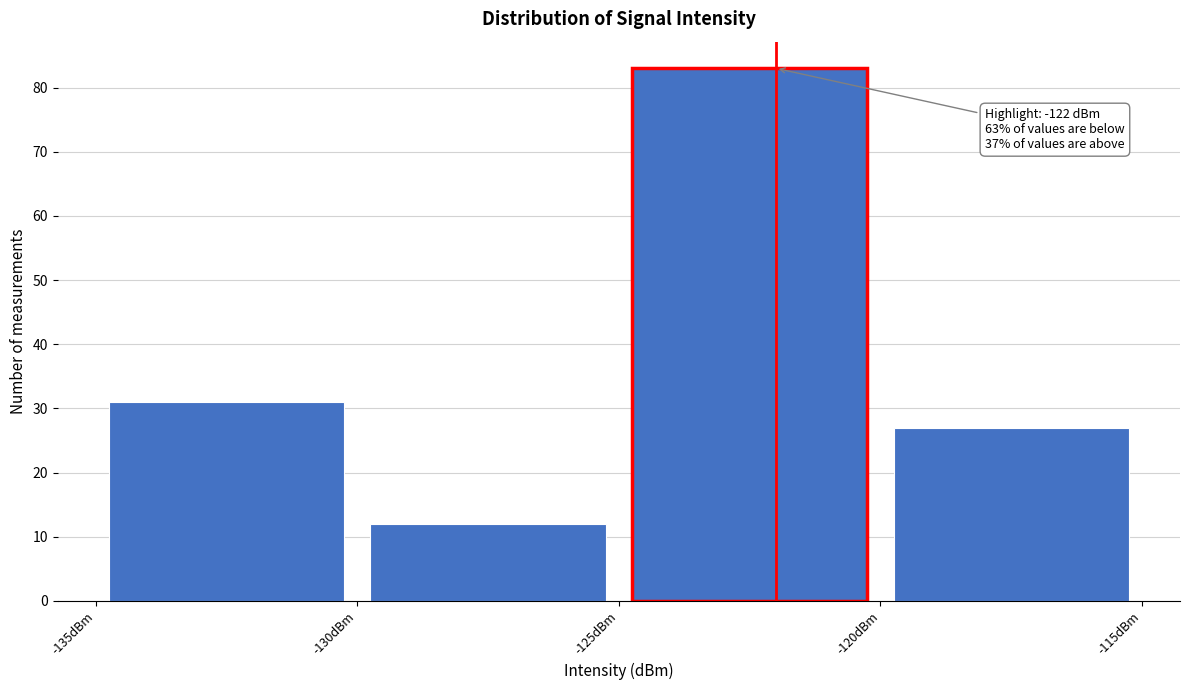

Over which range of the x-axis is the bar tallest?

-125 to -120